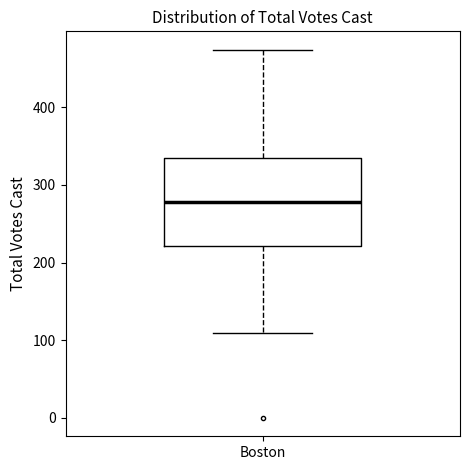

Read this box plot against the y-axis: the position of the median line, the range covered by the box, and the ends of both whiskers. The values are not printed on the chart, so give them approximately, as read against the axis.

median 280, box 220 to 330, whiskers 110 to 470